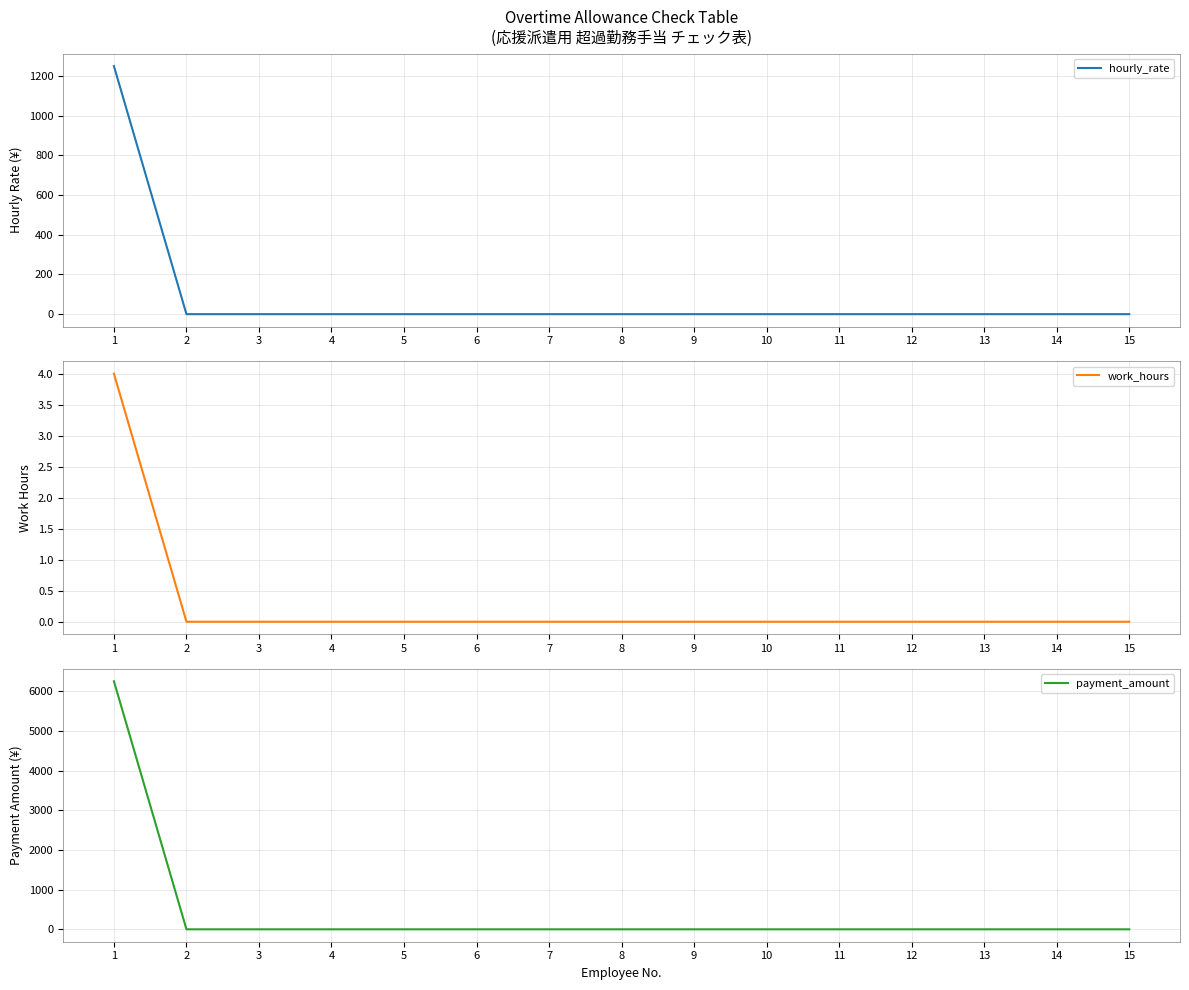

Which category has the lowest value in the payment_amount series?

2